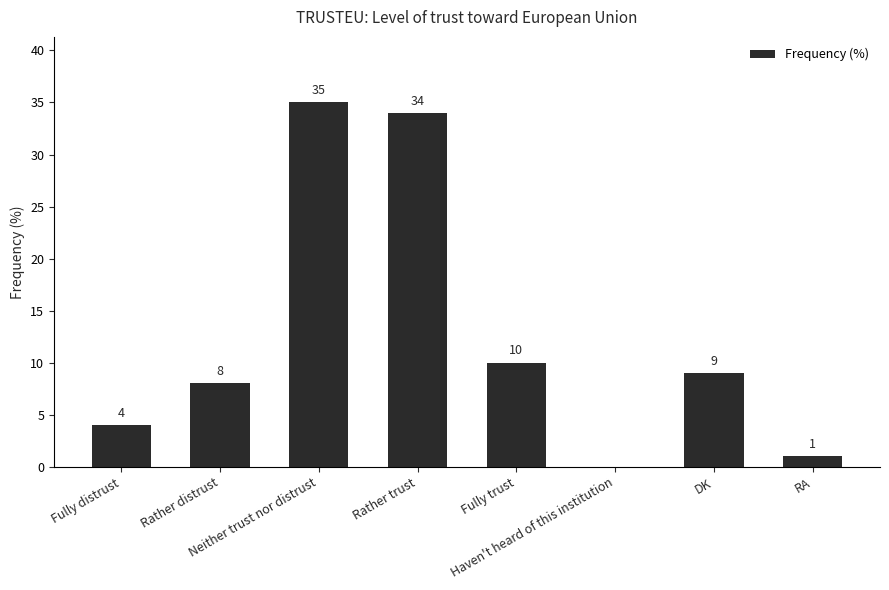

Is it true that the value at Neither trust nor distrust is 35?

True